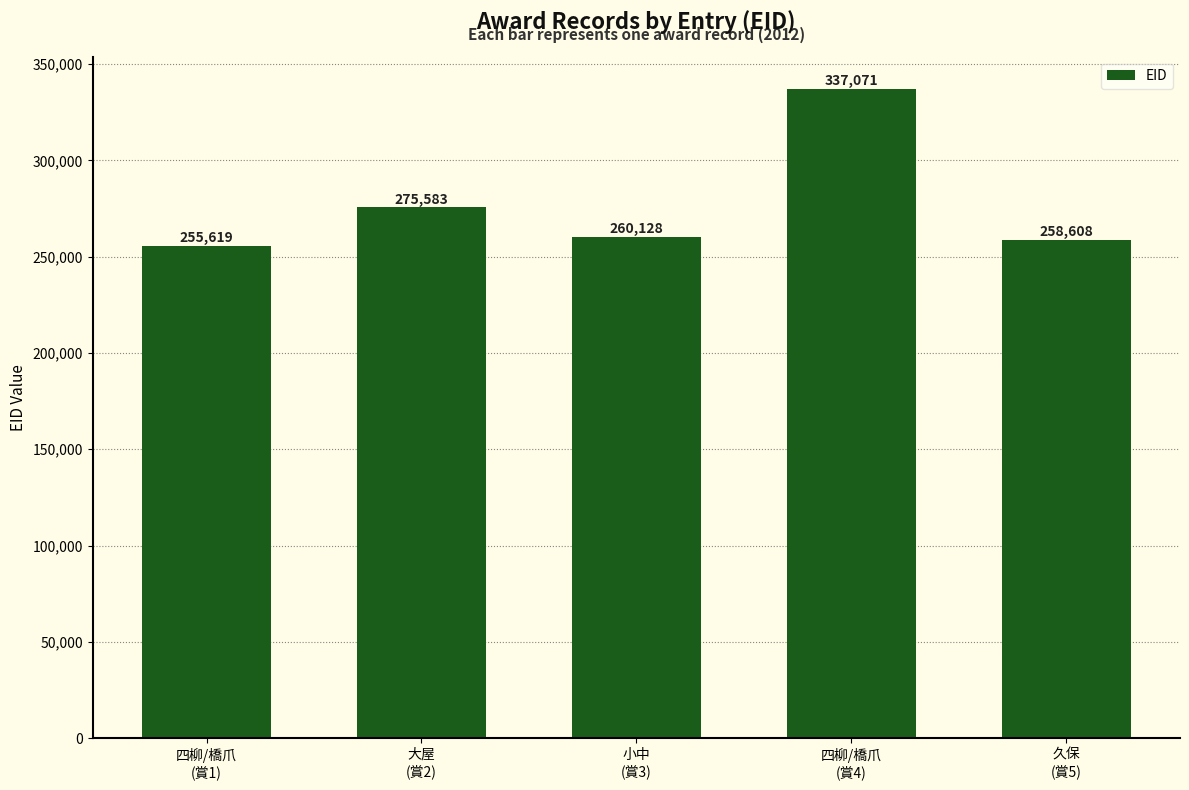

Between 大屋
(賞2) and 四柳/橋爪
(賞4), which is larger?

四柳/橋爪
(賞4)